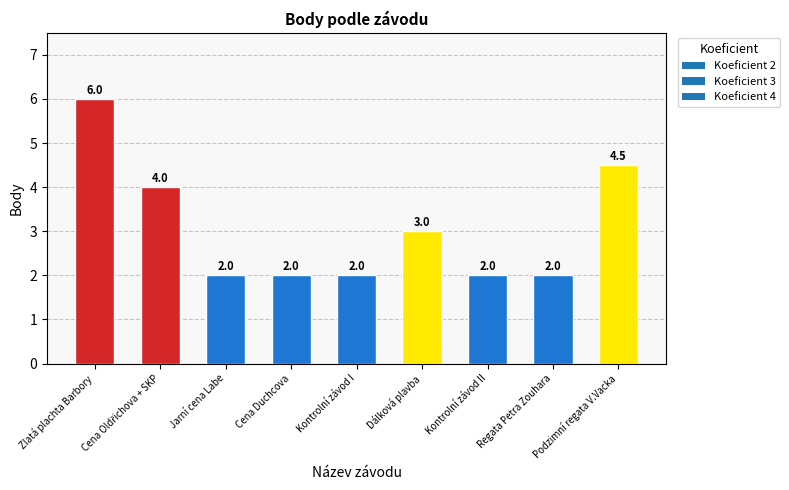

What is the ratio of the value at Cena Duchcova to the value at Dálková plavba?

0.7